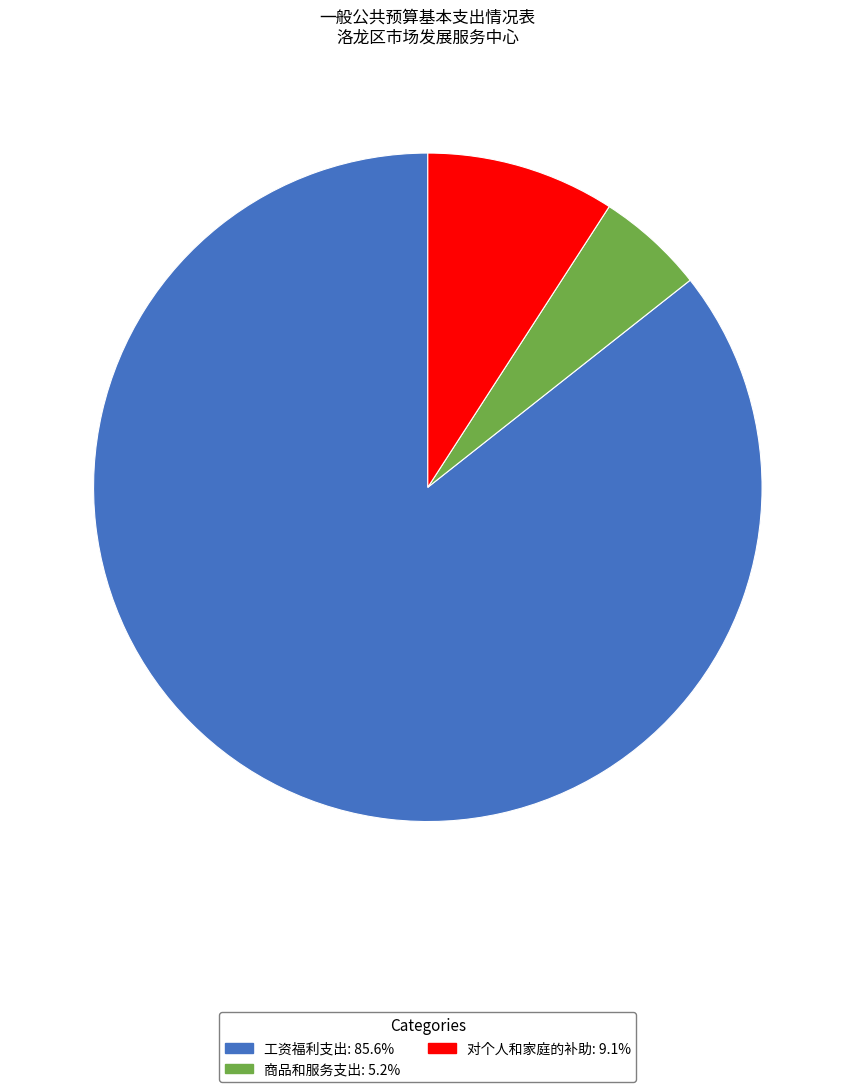

Do 商品和服务支出 and 对个人和家庭的补助 together represent more than half of the pie?

No